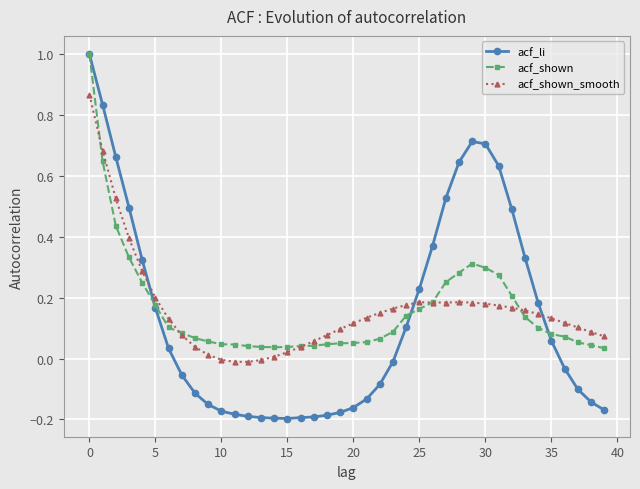

Which series has the largest range (max minus min)?

acf_li